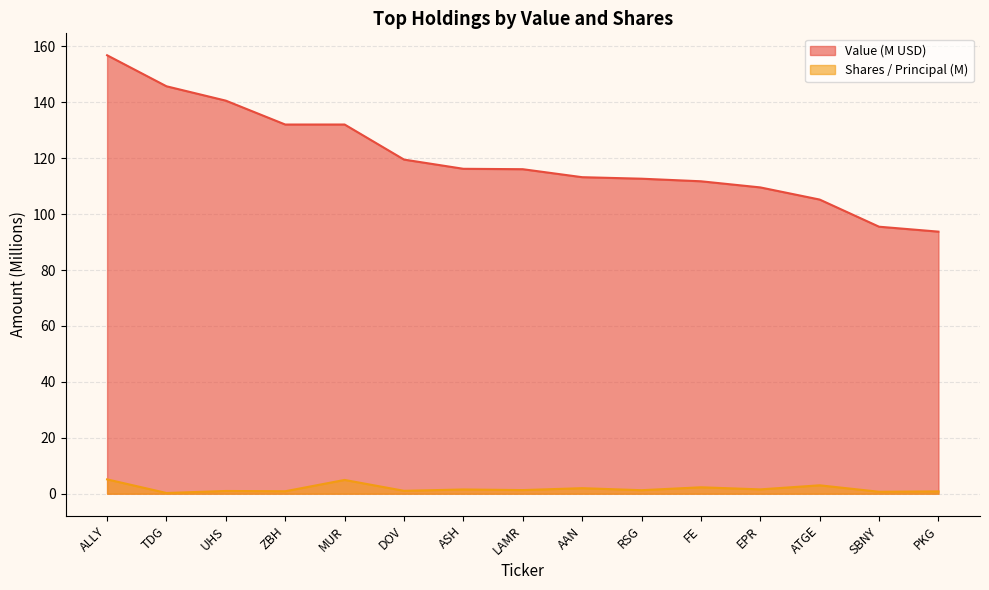

Is the value of Shares or principal amount at SBNY greater than the value of Value at UHS?

No